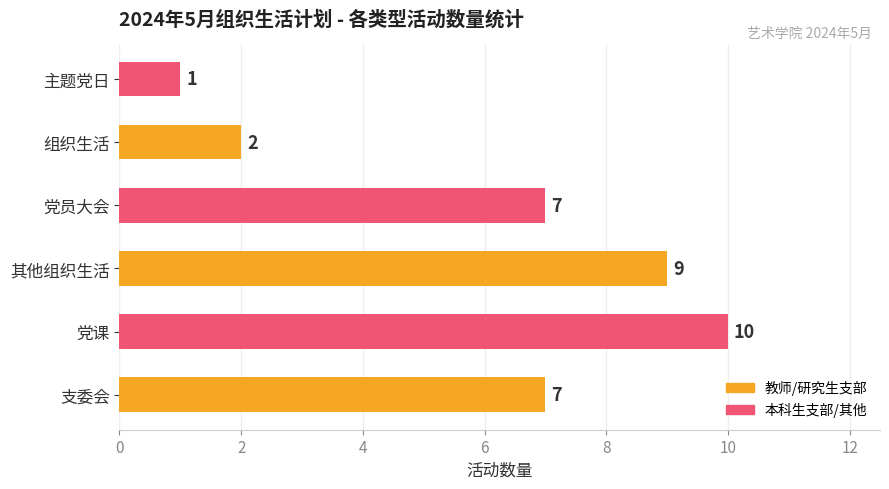

What is the smallest value displayed?

1